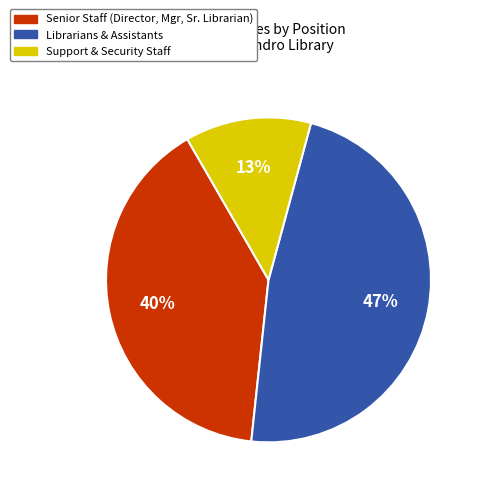

Which slice is the smallest?

Support & Security Staff